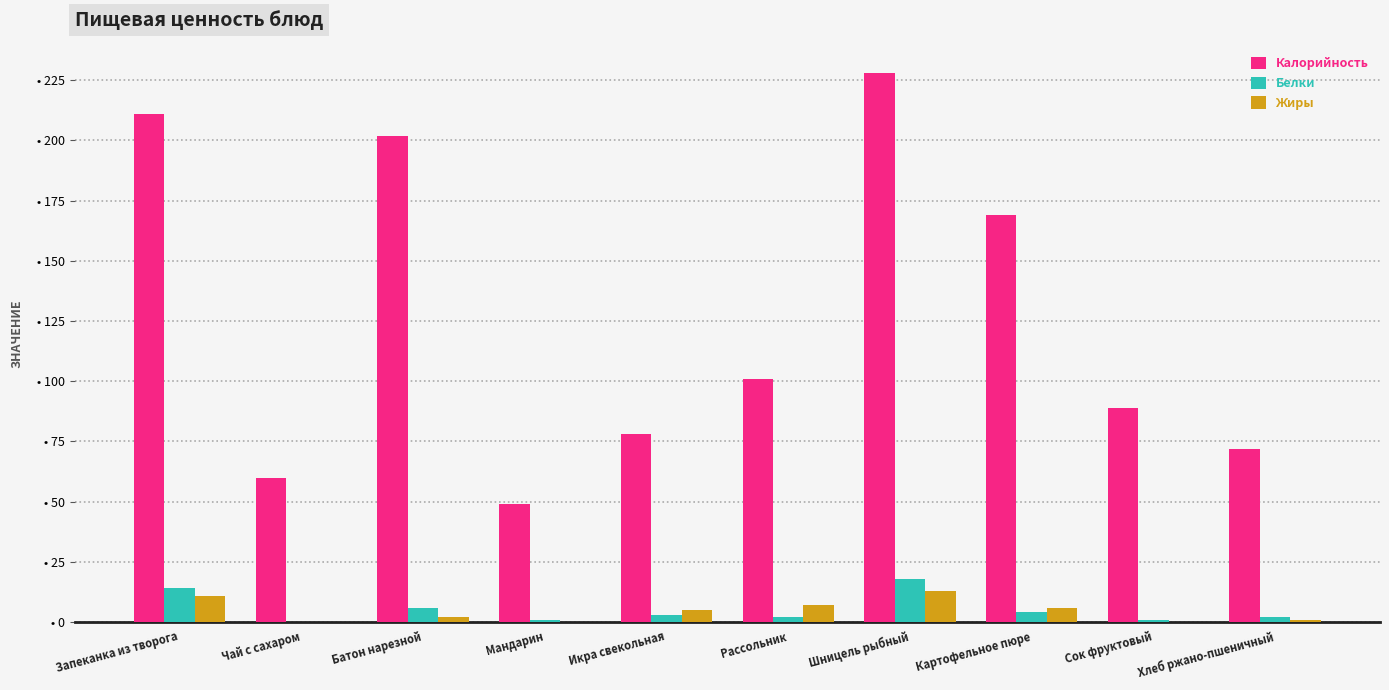

What is the highest value of the Белки series?

18